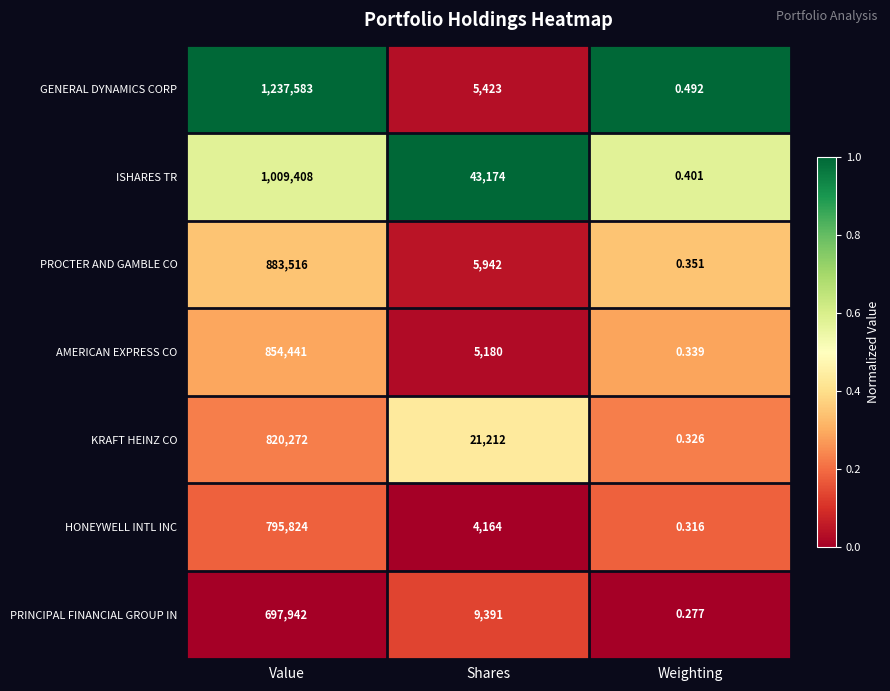

Which series has the widest spread of values?

GENERAL DYNAMICS CORP